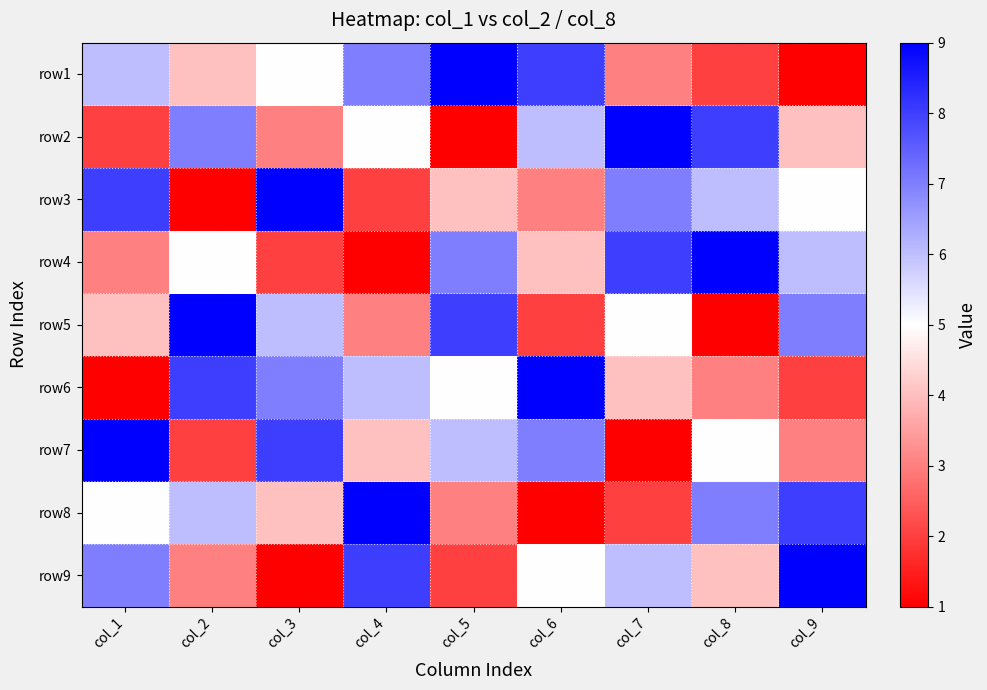

List the series in order of their peak value, lowest first.

row1, row2, row3, row4, row5, row6, row7, row8, row9